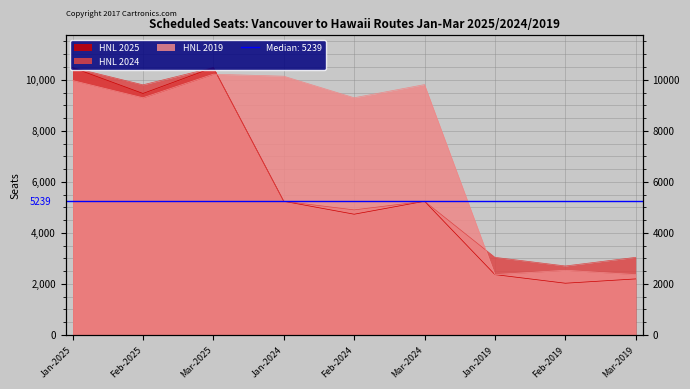

What is the label of the 3rd point from the left?

Mar-2025